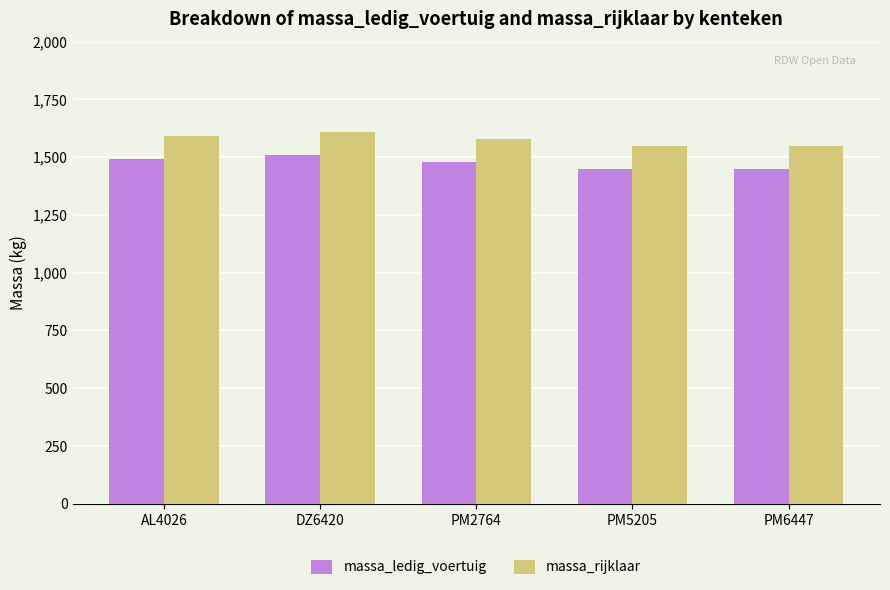

Which series has the largest total across all categories?

massa_rijklaar